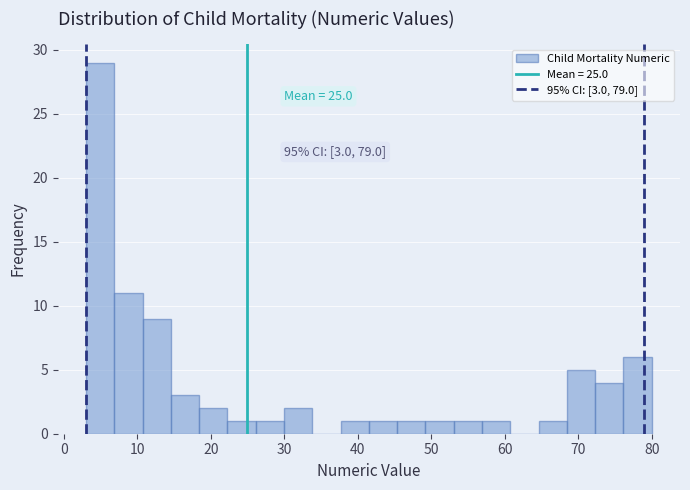

Read against the x-axis, roughly where is the centre of the tallest bar?

5